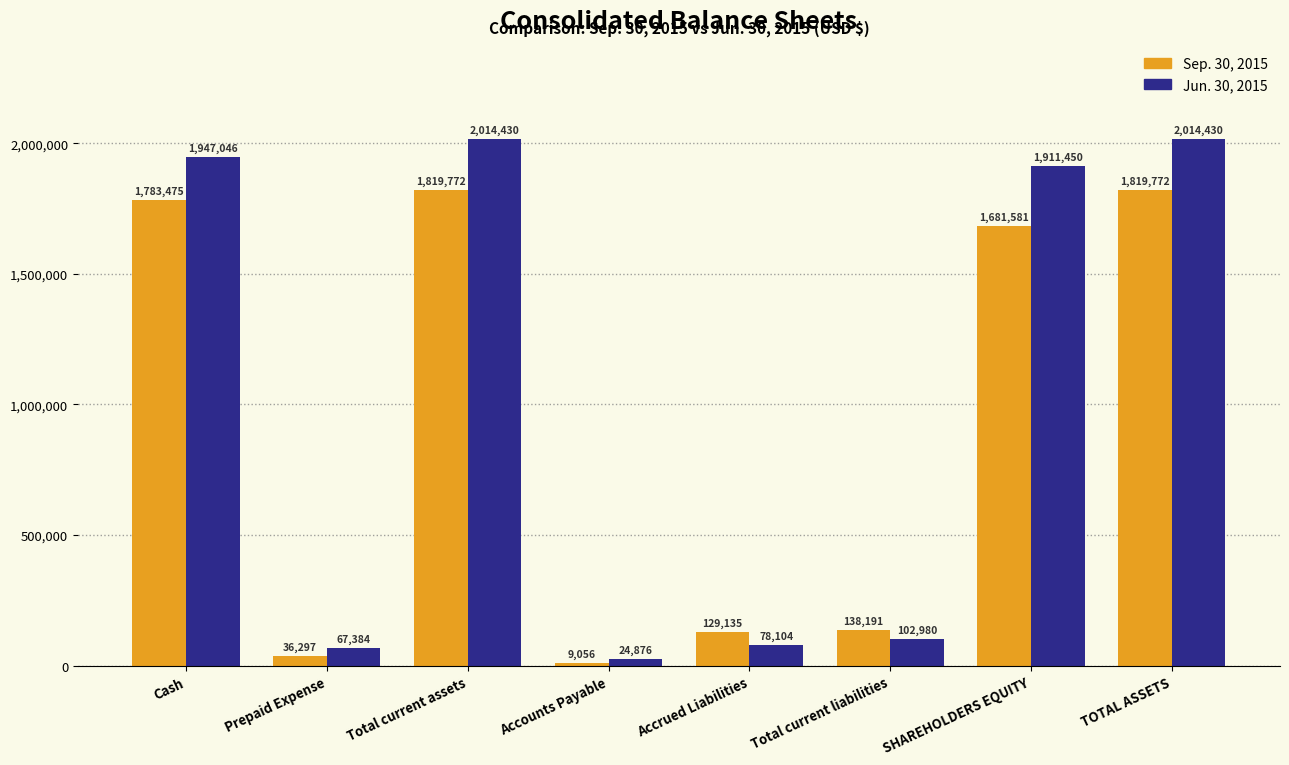

How many groups of bars are there?

8